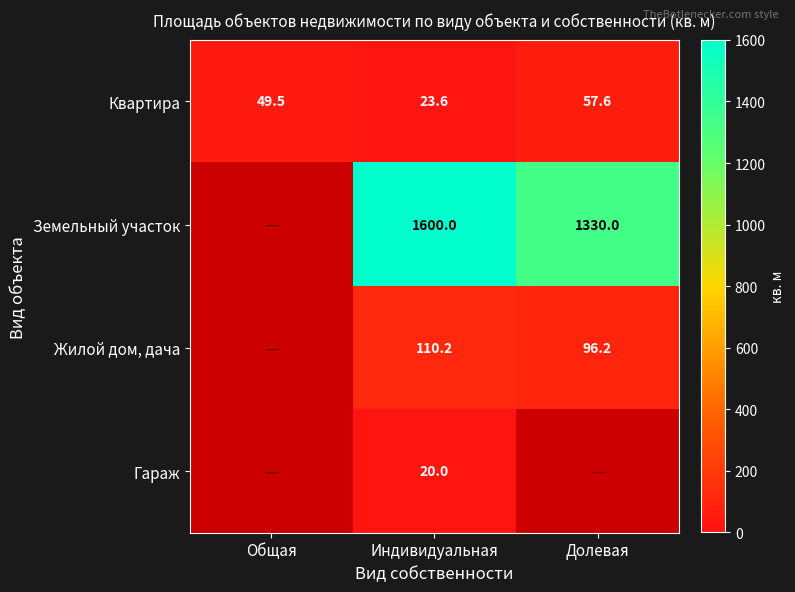

Which category has the lowest value across all series?

Индивидуальная